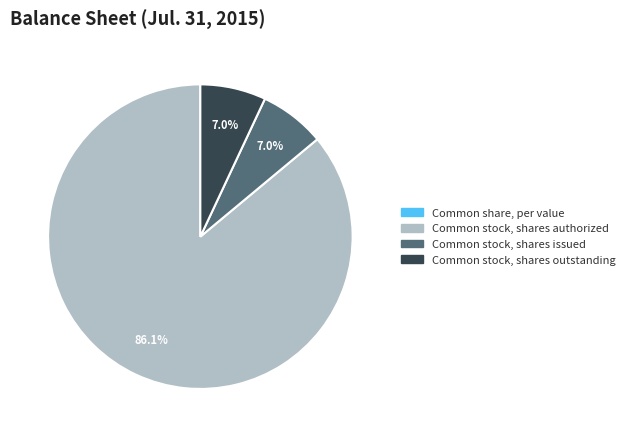

What percentage is the Common stock, shares authorized slice, to the nearest percent?

86%